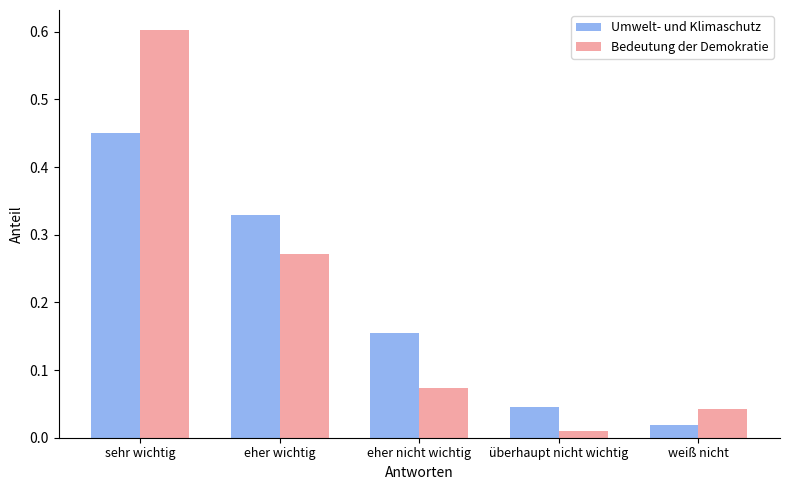

At how many categories does at least one series exceed 0?

5